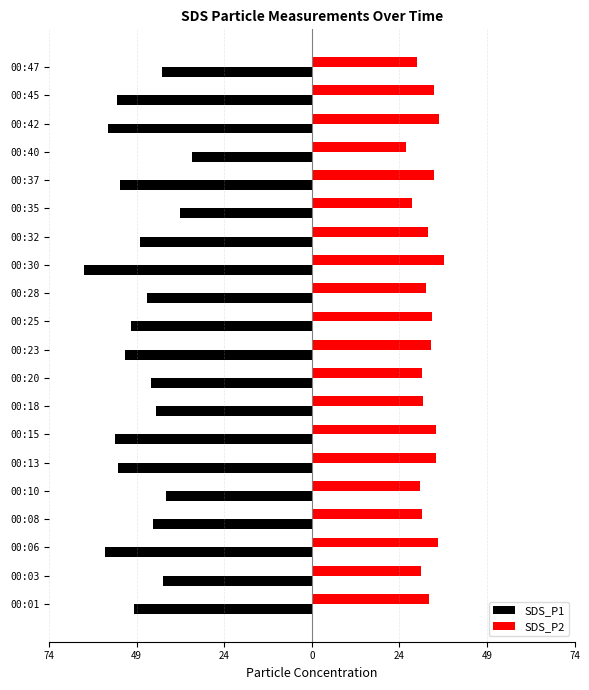

What is the value of the SDS_P1 bar at the 2nd from the left?

-42.2